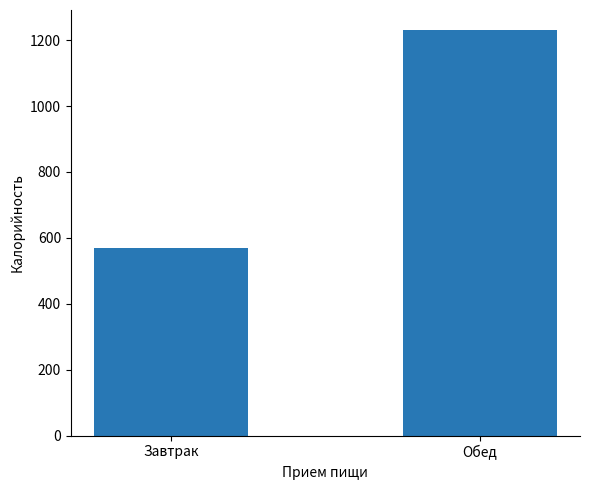

Count the values in the range 570 to 1230.

2